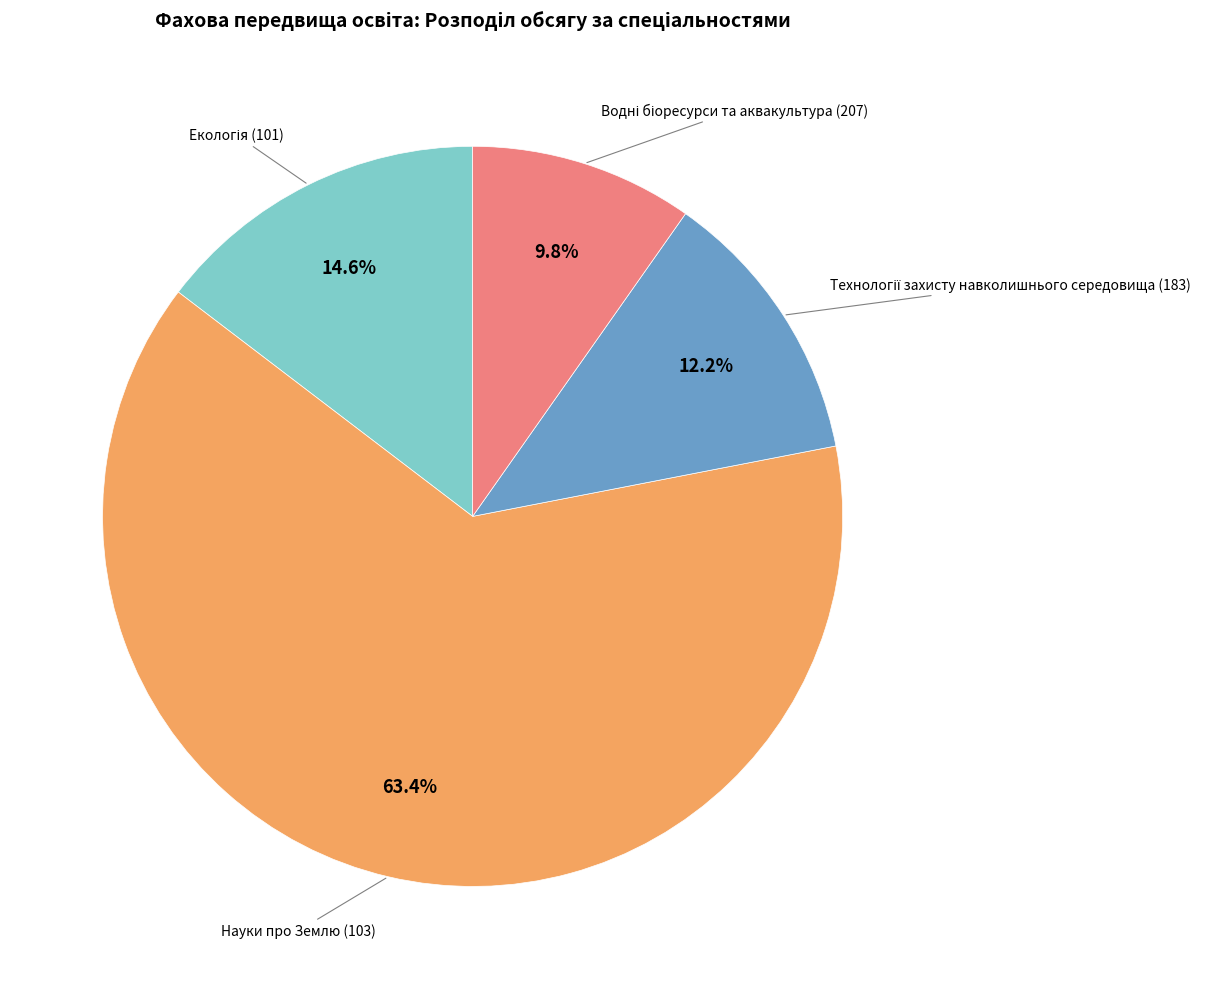

To the nearest percent, what is the average slice percentage?

25%